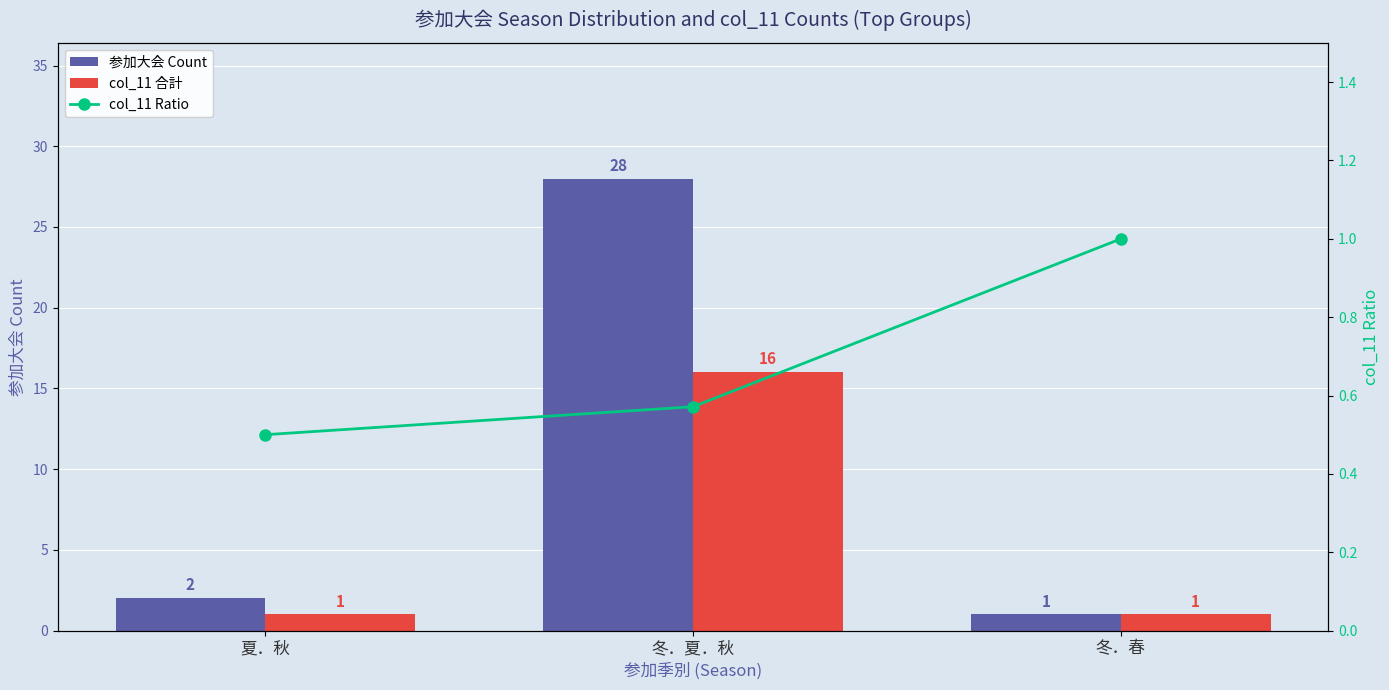

Rank the series by their average value, from highest to lowest.

参加大会 Count, col_11 合計, col_11 Ratio